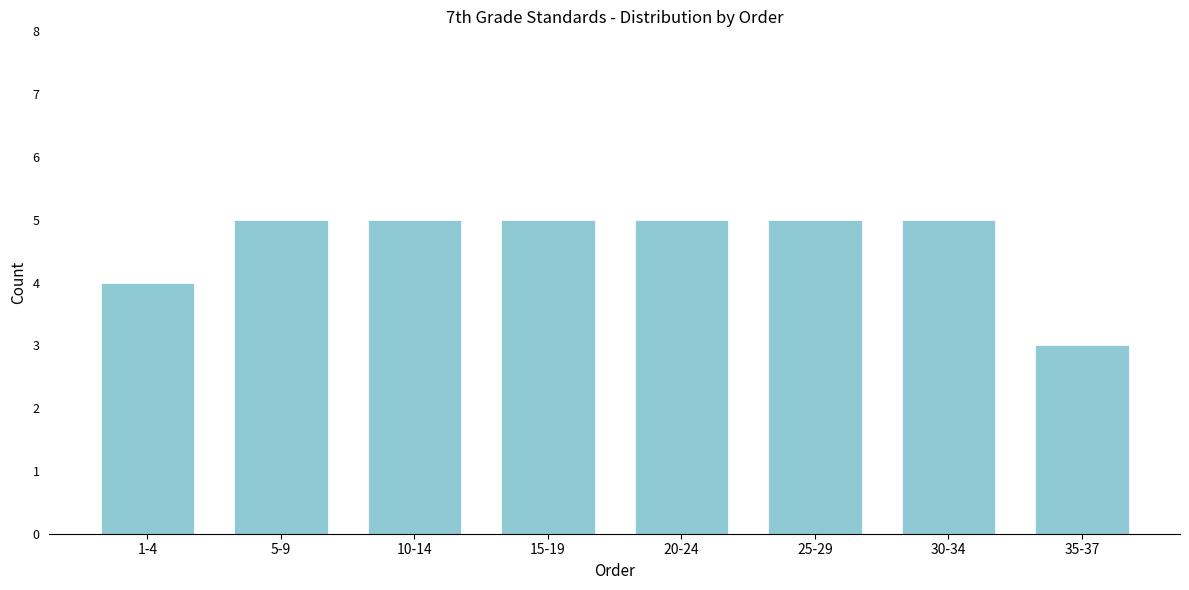

Reading left to right, extract all data points from this chart.

1-4=4	5-9=5	10-14=5	15-19=5	20-24=5	25-29=5	30-34=5	35-37=3